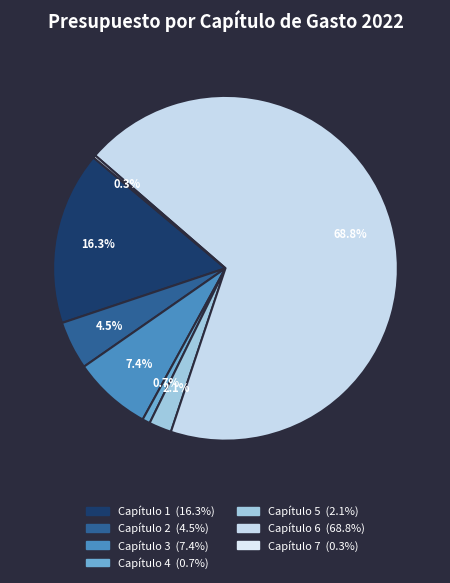

Is there any slice that represents more than half of the pie?

Yes